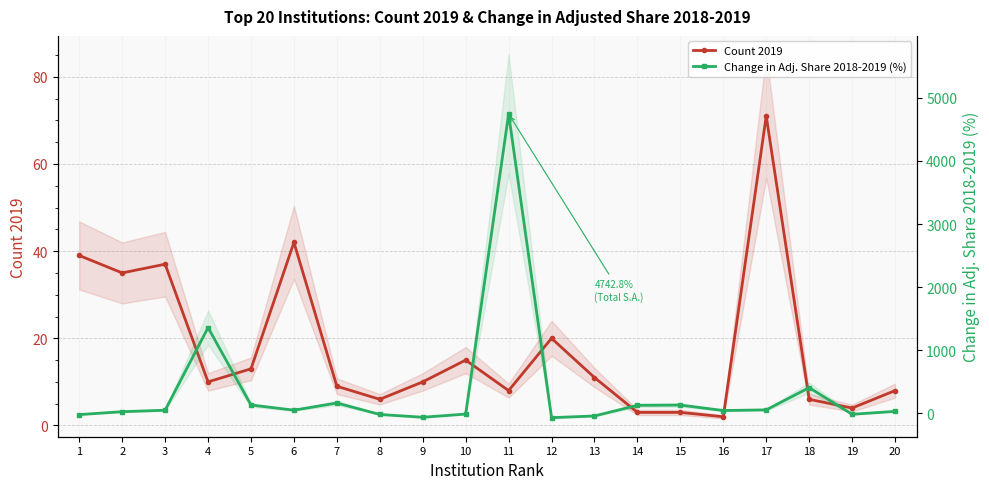

How many interior local valleys does the Count 2019 series have?

6